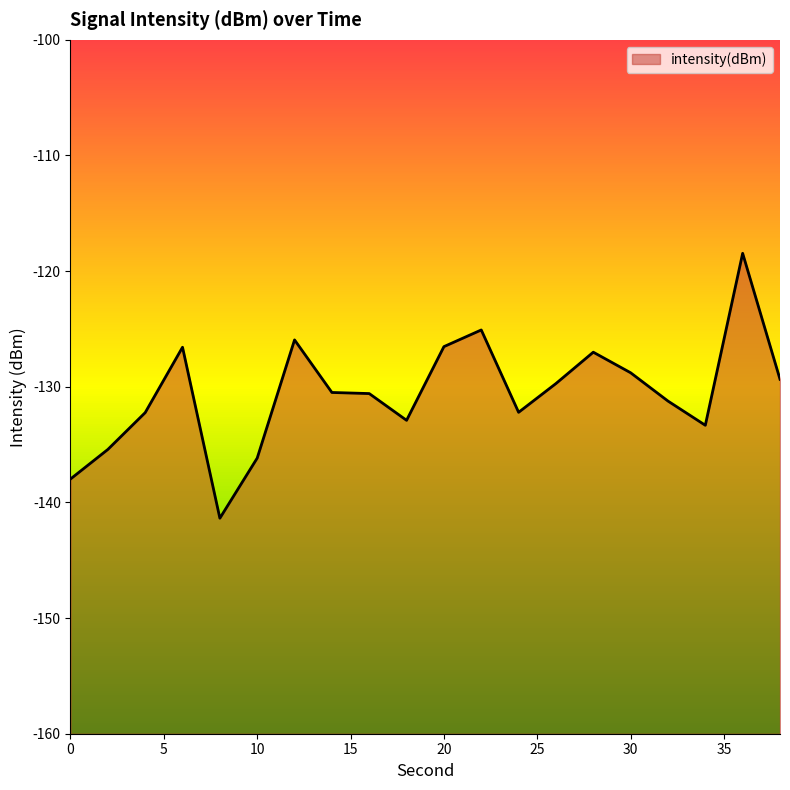

What is the average value?

-130.6